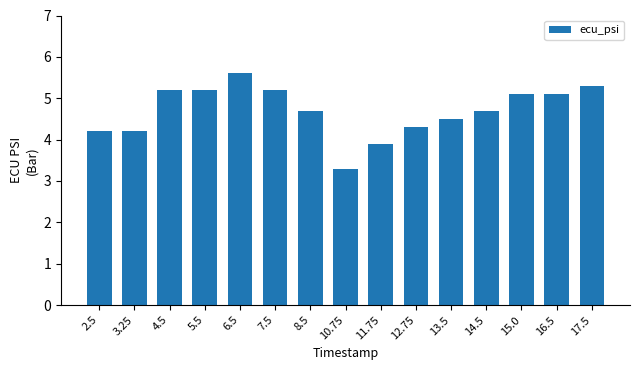

How many data points are less than 4?

2